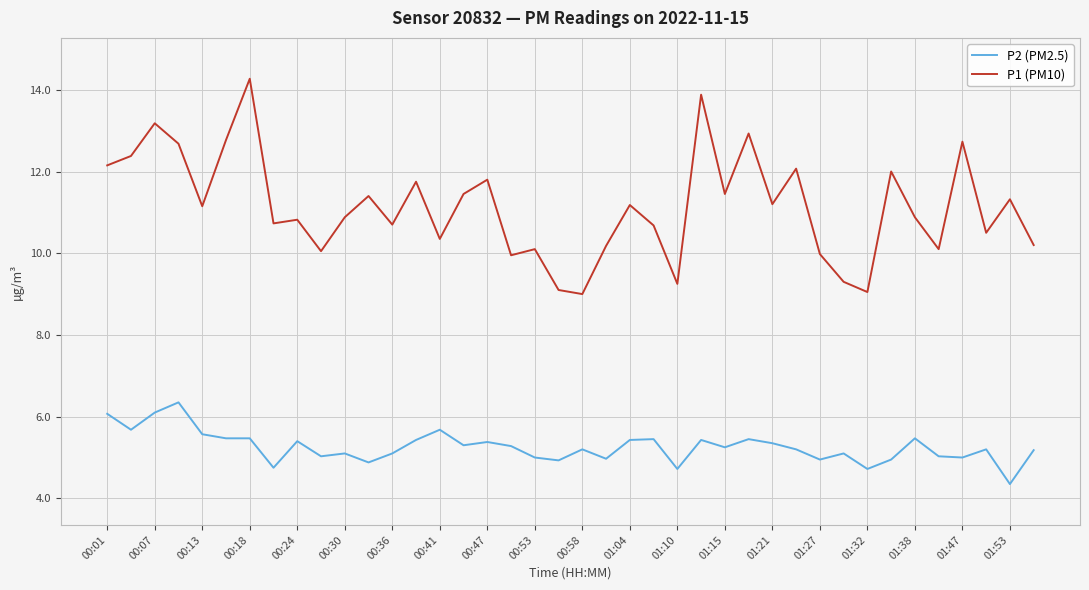

List the series in order of their peak value, highest first.

P1 (PM10), P2 (PM2.5)